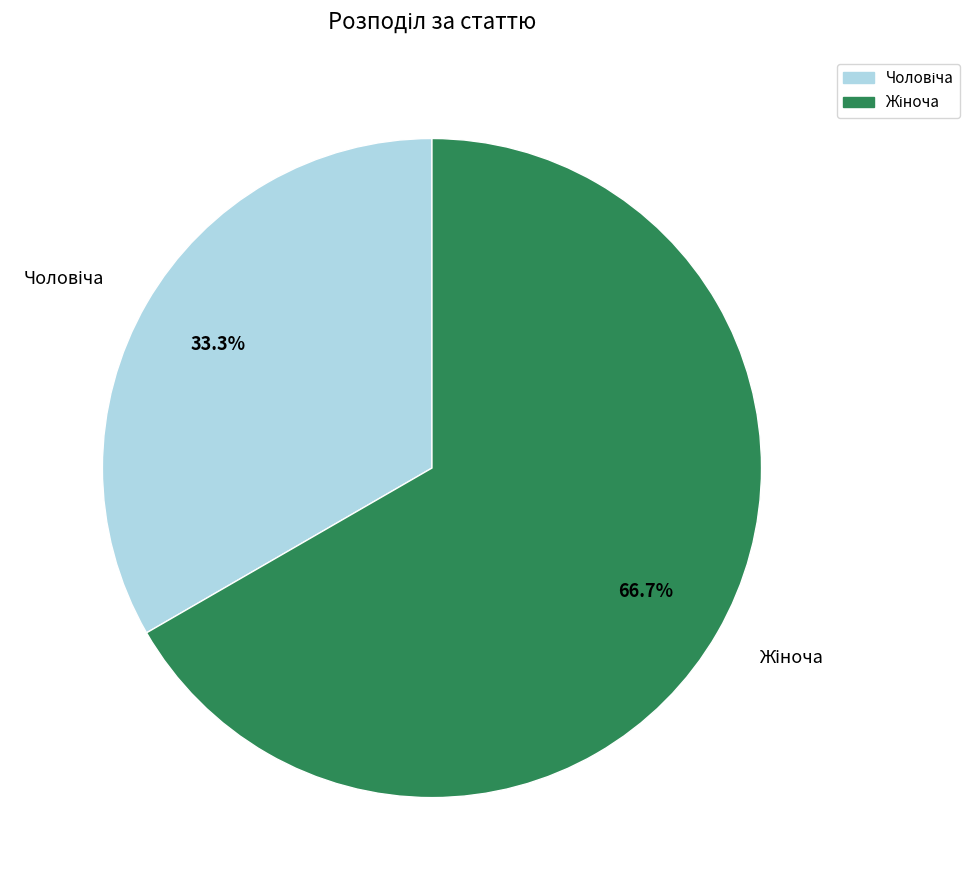

Is there any slice that represents more than half of the pie?

Yes